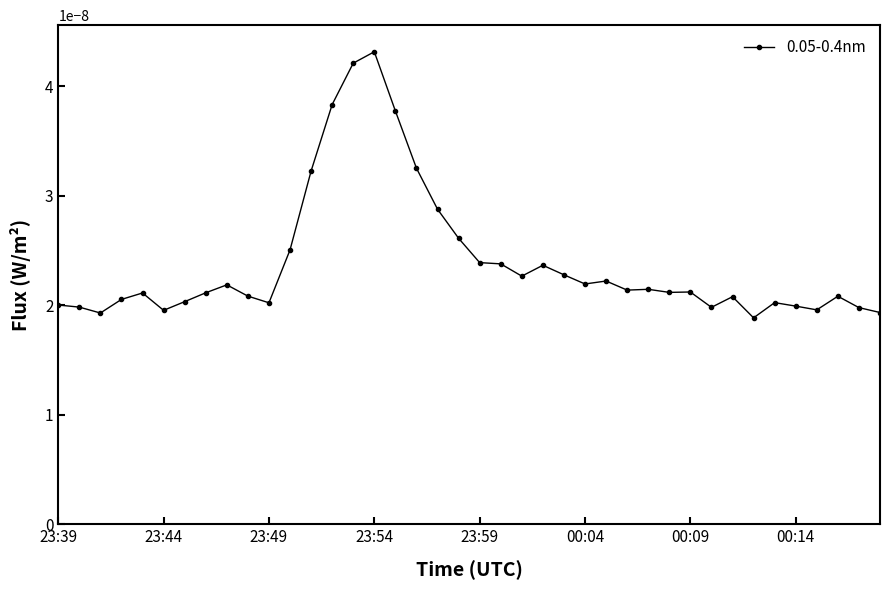

True or false: there are more than 2 points higher than both neighbors.

True